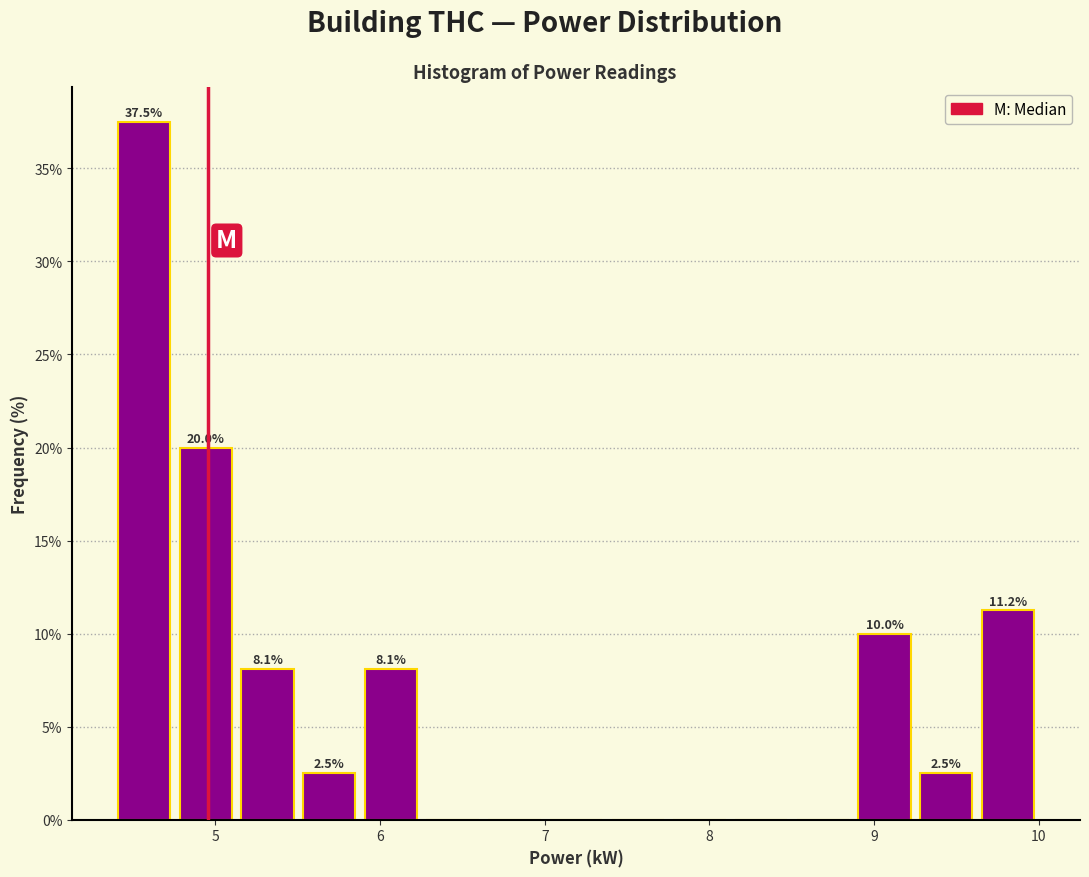

Around what value on the x-axis is the tallest bar? Give the approximate position of its centre, as read against the axis.

4.6